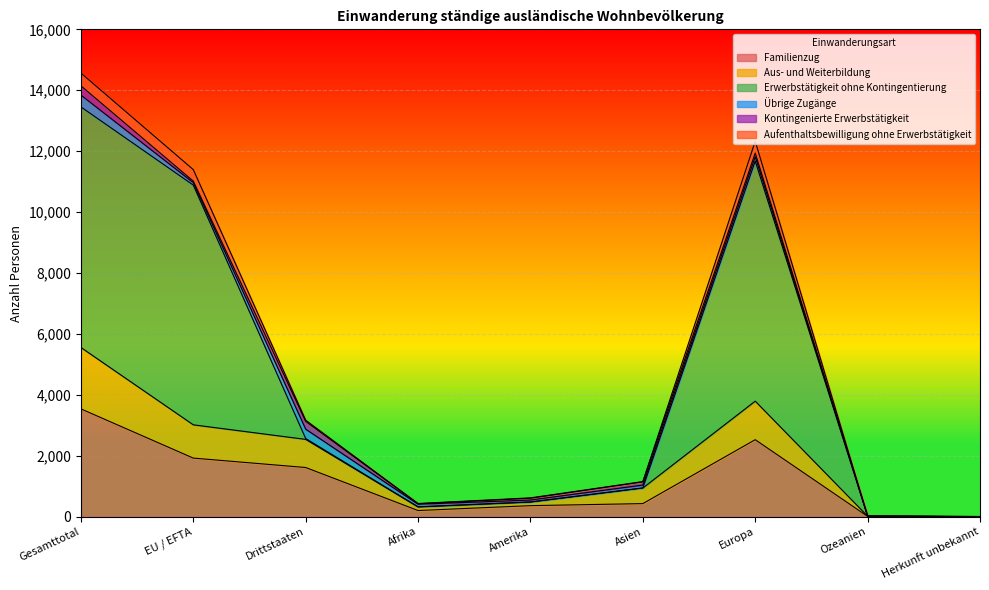

The value of Familienzug at Gesamttotal is 5580. True or false?

False